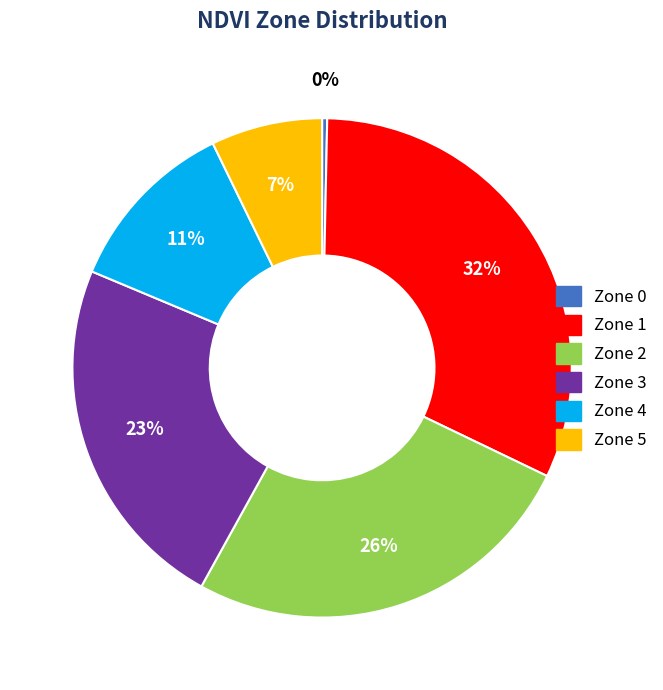

How many slices are in this pie chart?

6